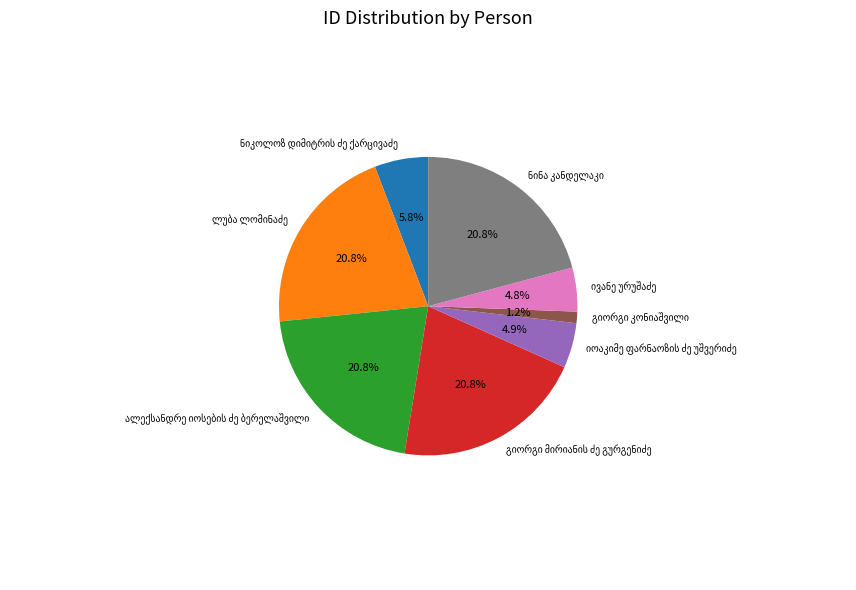

To the nearest percent, what is the average slice percentage?

12%